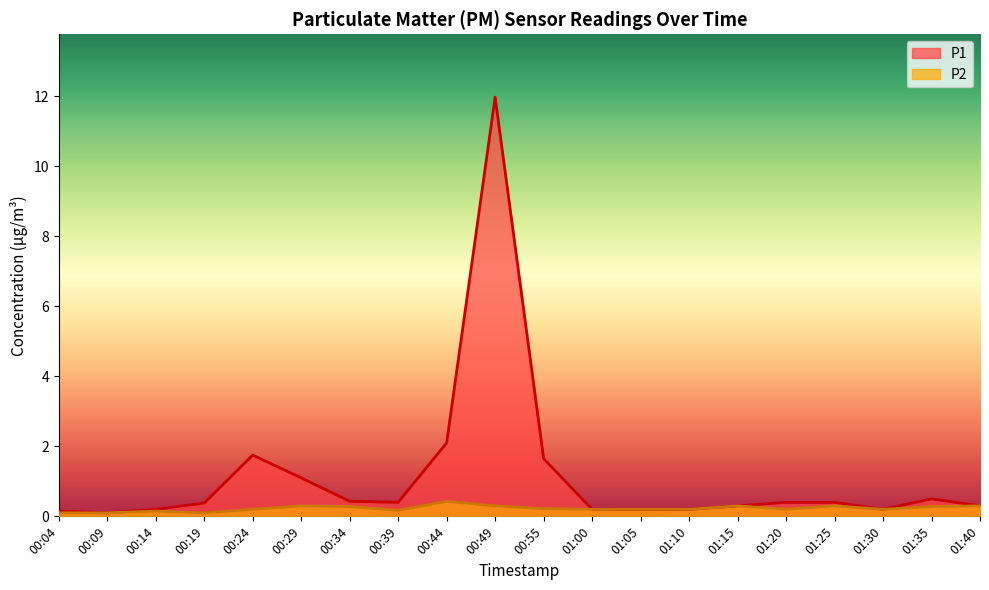

Which series changed the most between 00:04 and 00:39?

P1